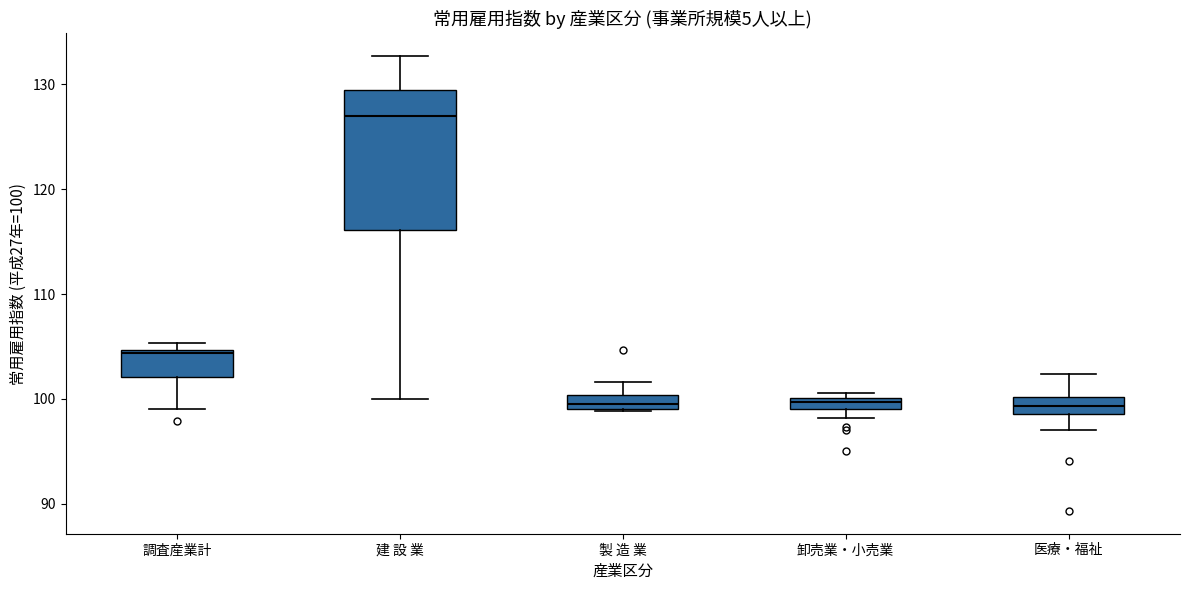

Where does the lower whisker of the box for 調査産業計 end on the y-axis? The values are not printed on the chart, so give them approximately, as read against the axis.

99